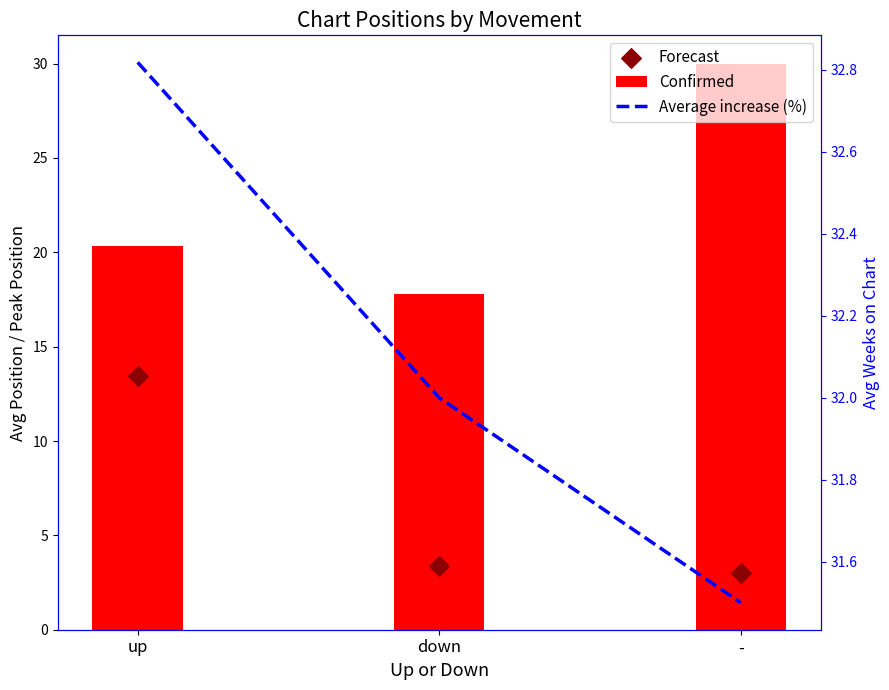

Which series reaches the minimum Y coordinate?

Forecast